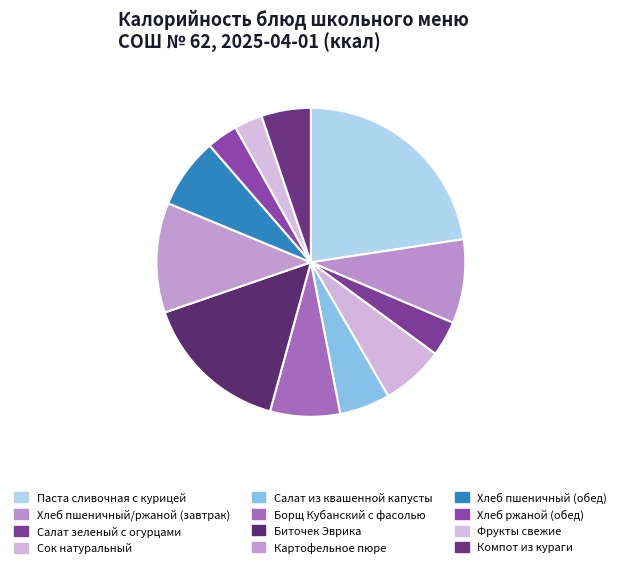

Count the number of slices in the pie.

12